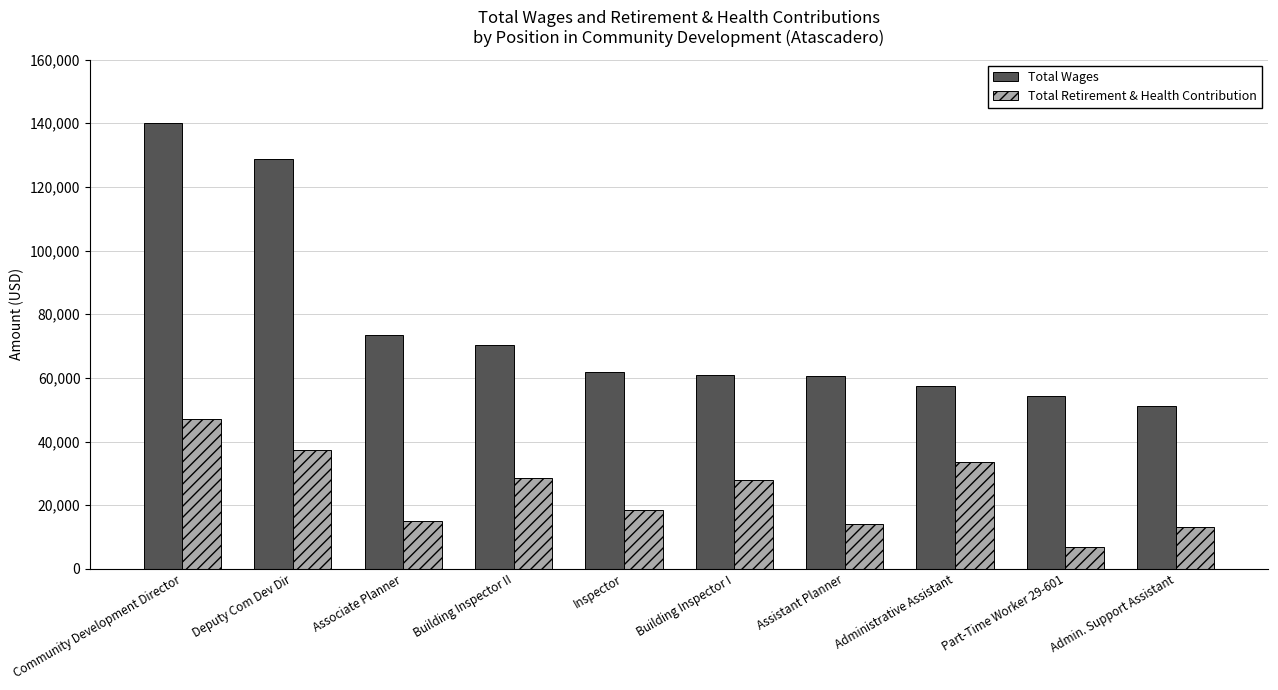

Rank the series by their maximum value, from highest to lowest.

Total Wages, Total Retirement & Health Contribution